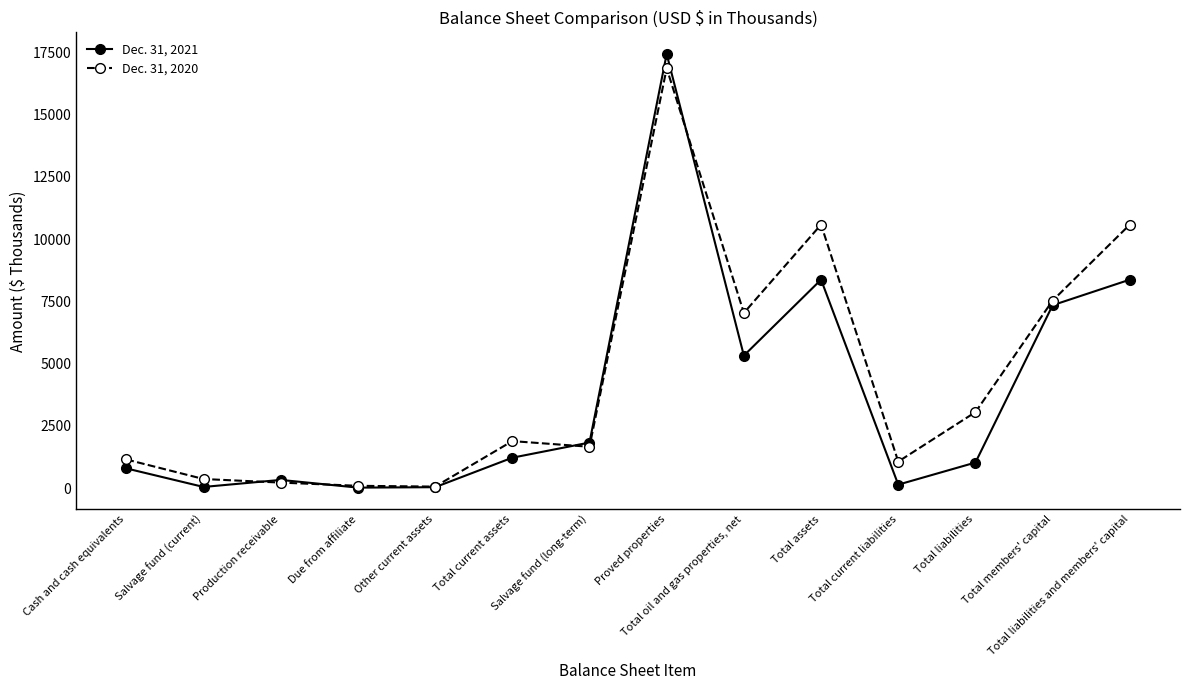

The Dec. 31, 2021 series shows 313 at Total current assets. True or false?

False